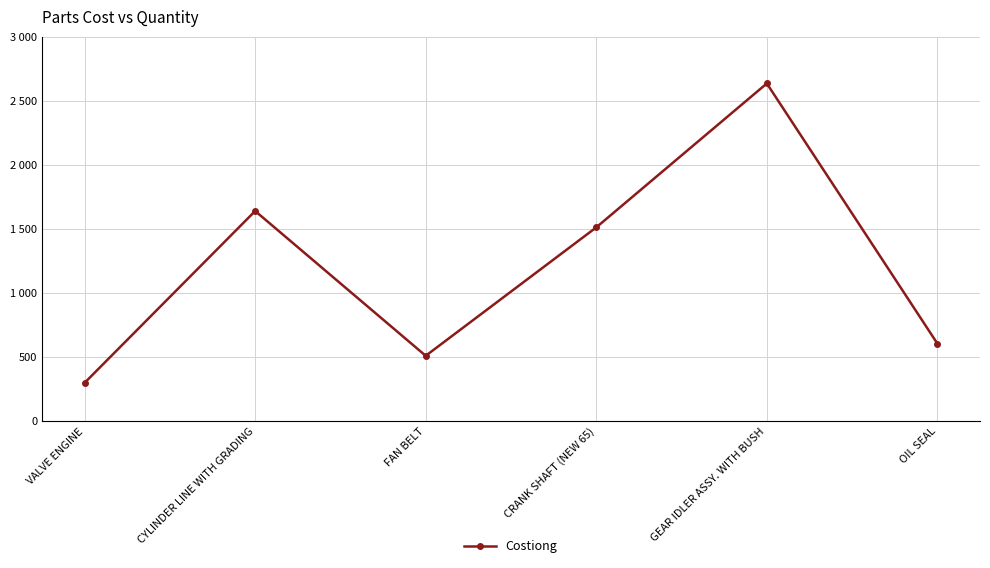

Is this an area chart (filled region under the line)?

No